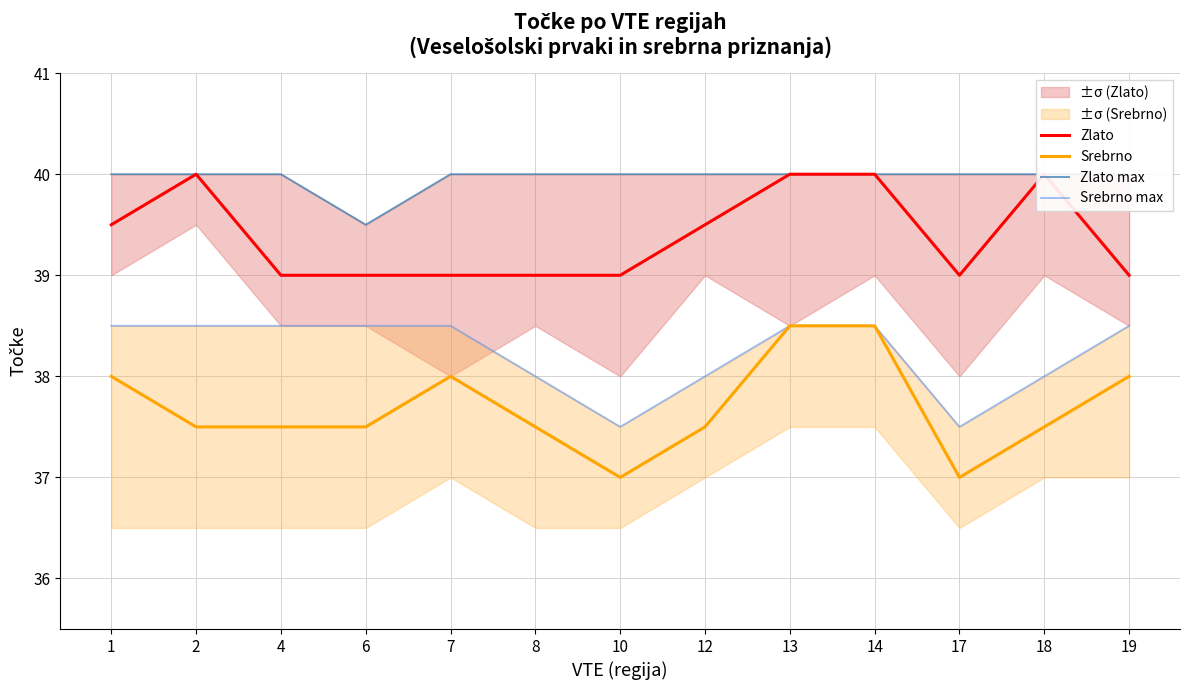

At how many categories does at least one series exceed 39?

13